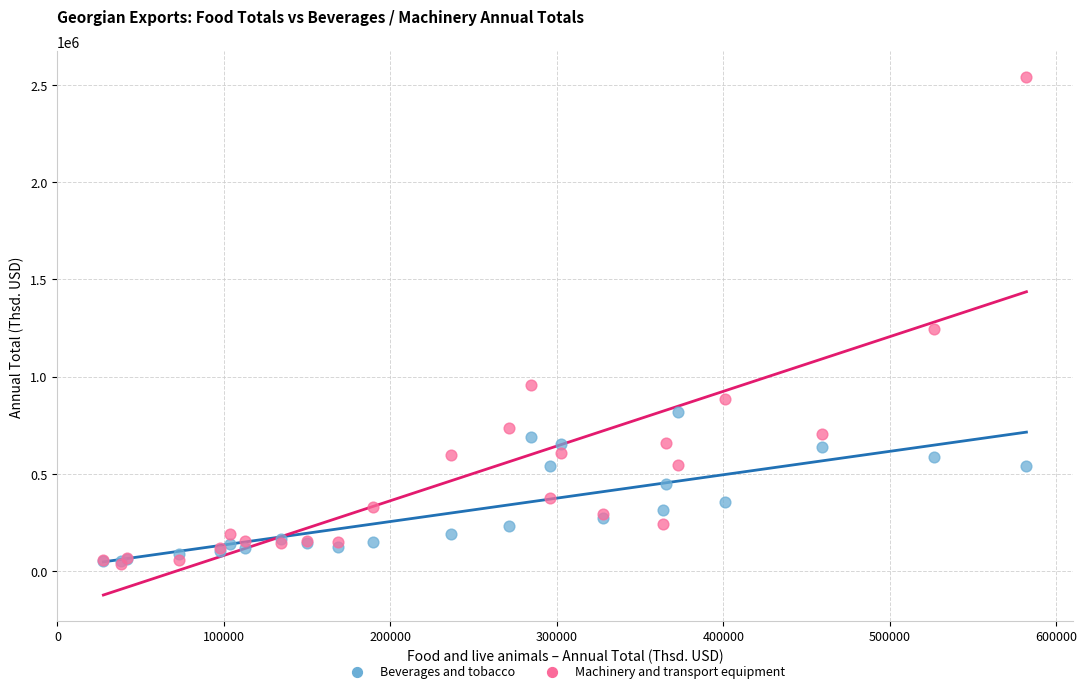

In the Machinery and transport equipment series, what Y value is closest to 1288781?

1247120.6